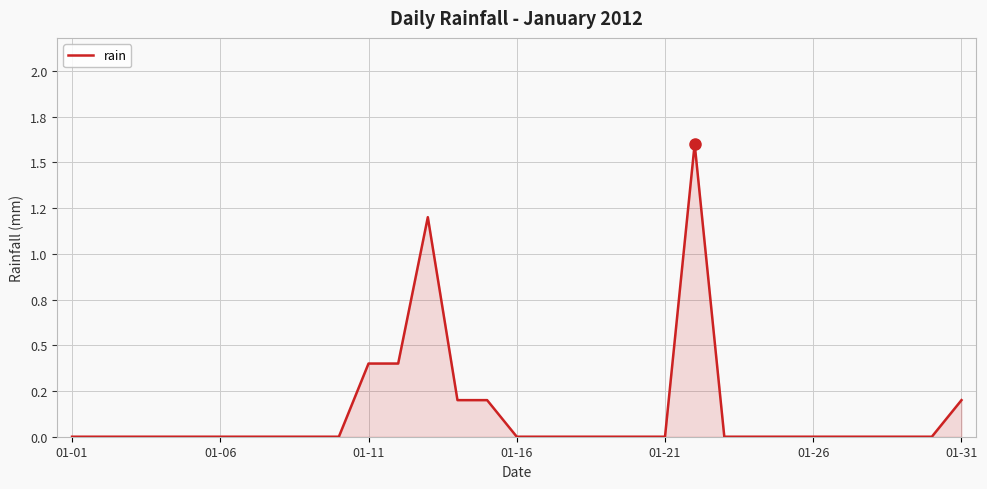

Which label corresponds to the smallest value in the chart?

01-01